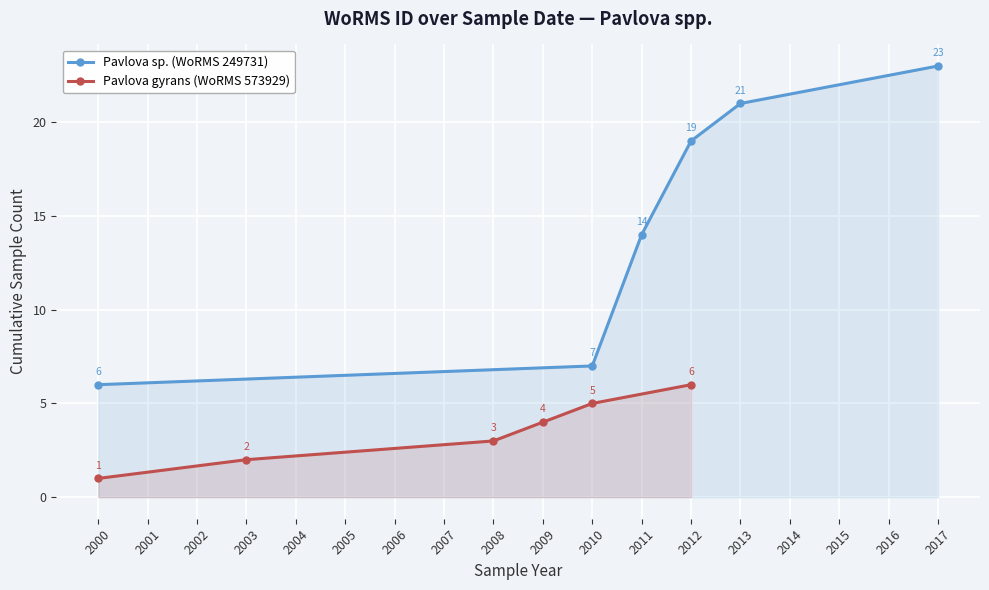

Which category has the highest value in the Pavlova sp. (WoRMS 249731) series?

2017